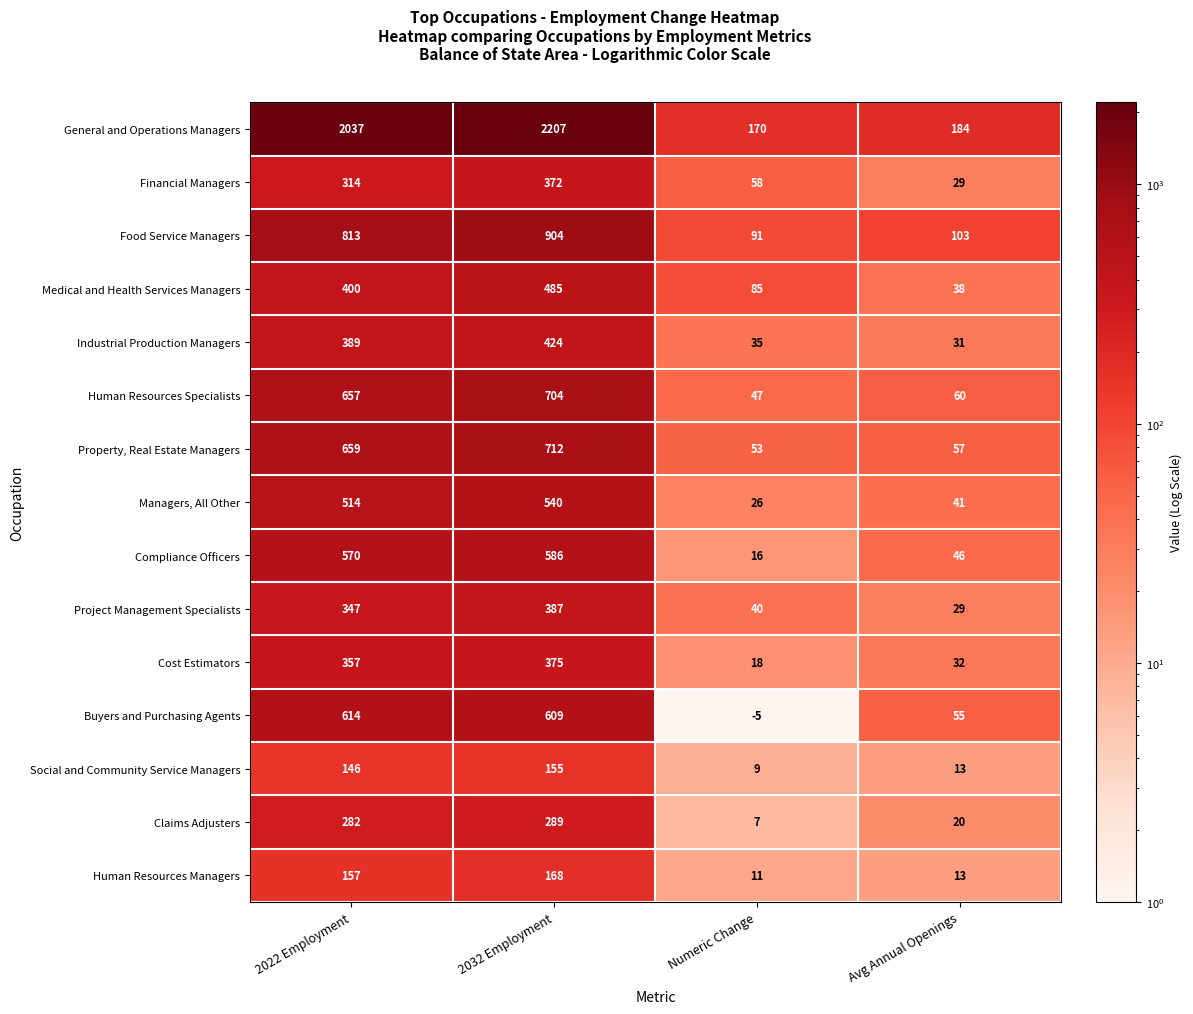

At Numeric Change, list the series in order from smallest to largest.

Buyers and Purchasing Agents, Claims Adjusters, Social and Community Service Managers, Human Resources Managers, Compliance Officers, Cost Estimators, Managers, All Other, Industrial Production Managers, Project Management Specialists, Human Resources Specialists, Property, Real Estate Managers, Financial Managers, Medical and Health Services Managers, Food Service Managers, General and Operations Managers